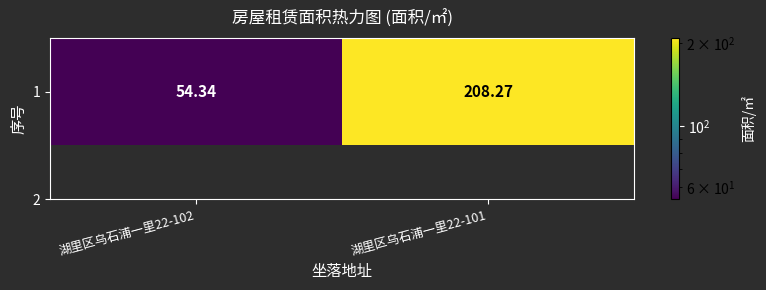

Which has a higher value, 湖里区乌石浦一里22-102 or 湖里区乌石浦一里22-101?

湖里区乌石浦一里22-101